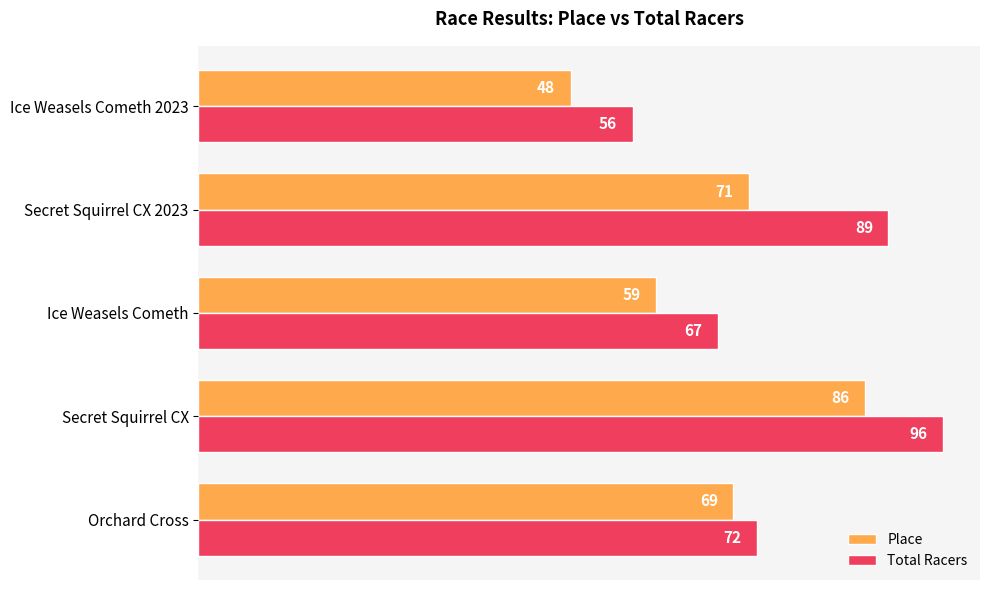

What is the difference between the highest and lowest values at Secret Squirrel CX 2023?

18